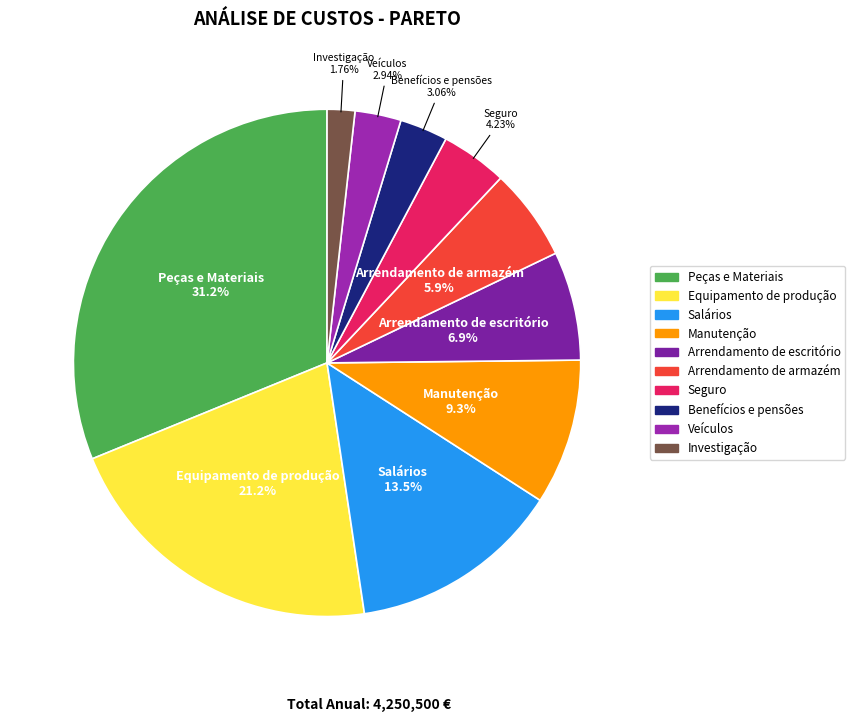

Combined, what portion of the pie is Equipamento de produção and Manutenção?

30.5%